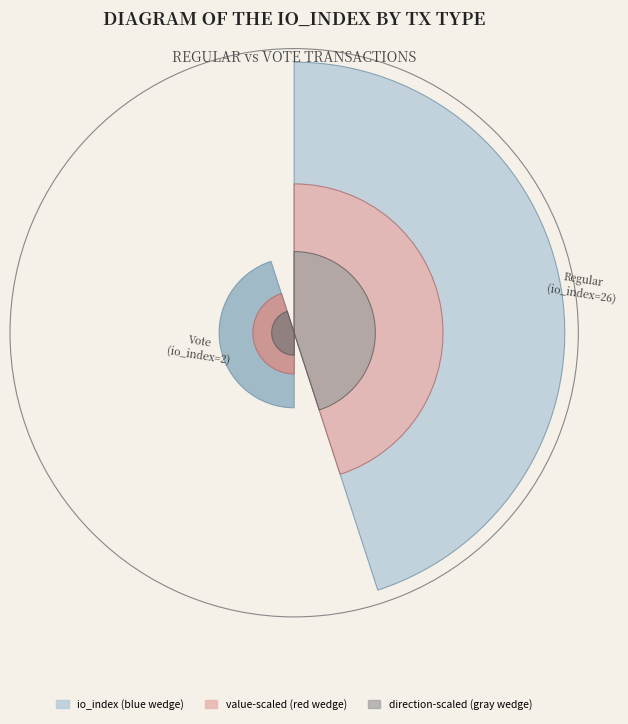

What percentage do 1 and 0 together represent?

100.0%